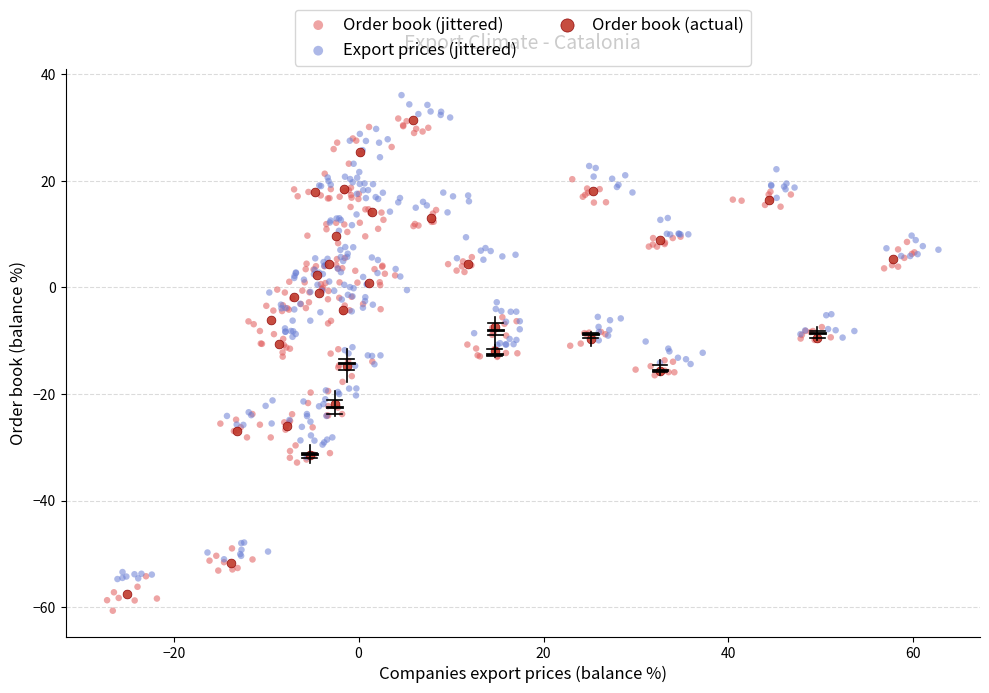

Which series reaches the maximum Y coordinate?

Export prices (jittered)